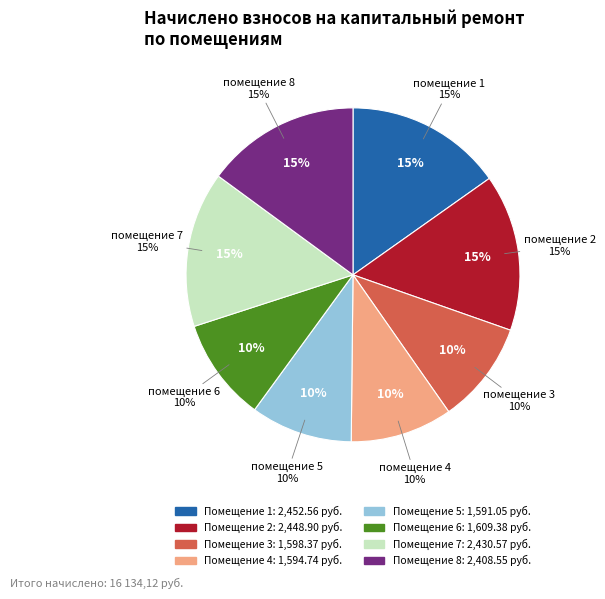

Count the number of slices in the pie.

8